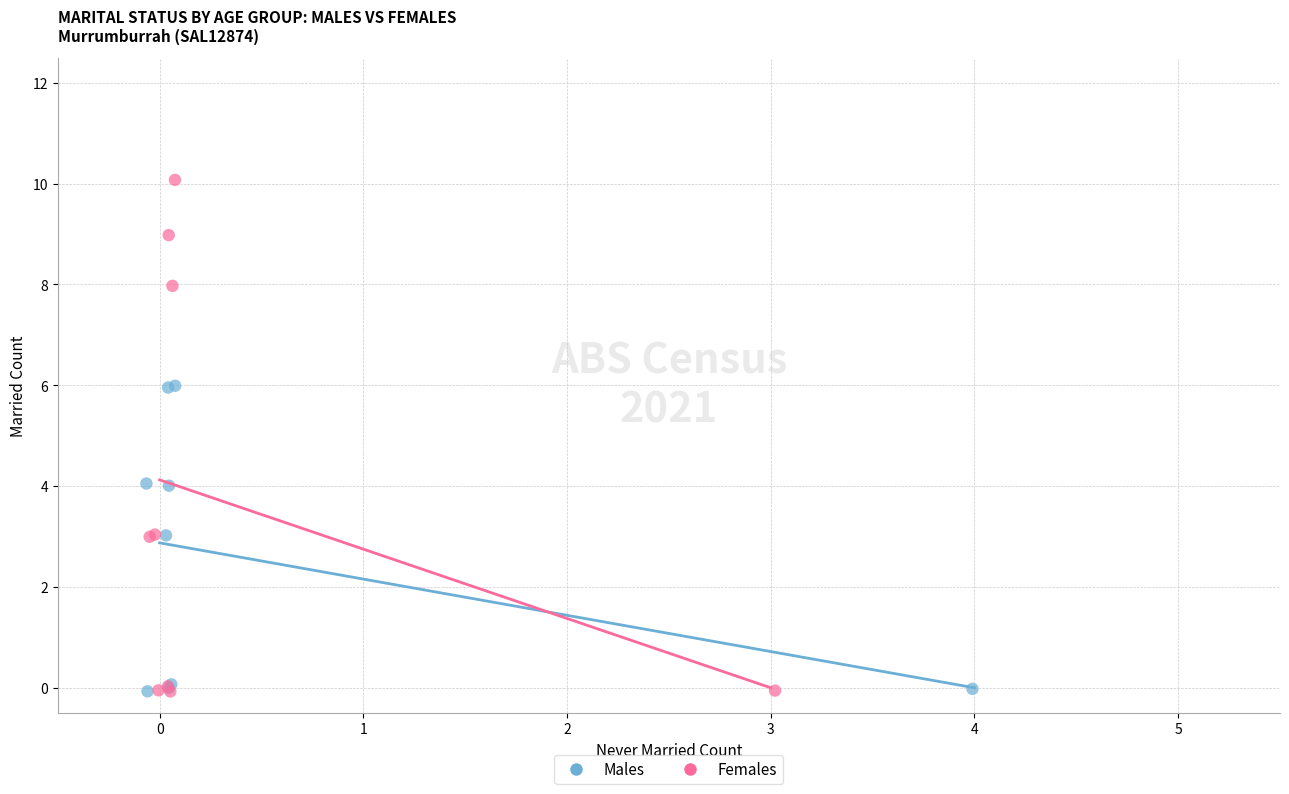

Which series has the largest Y range (max minus min)?

Females